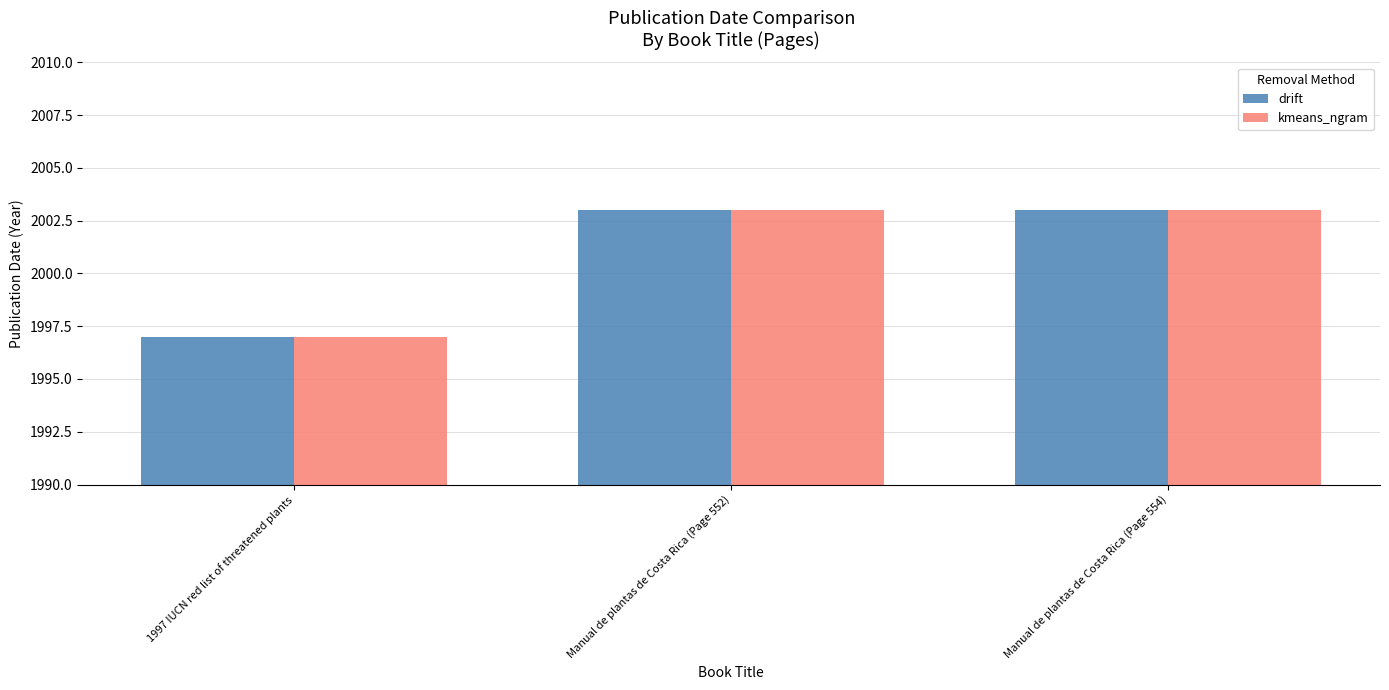

Is it true that kmeans_ngram equals 2877 at 1997 IUCN red list of threatened plants?

False